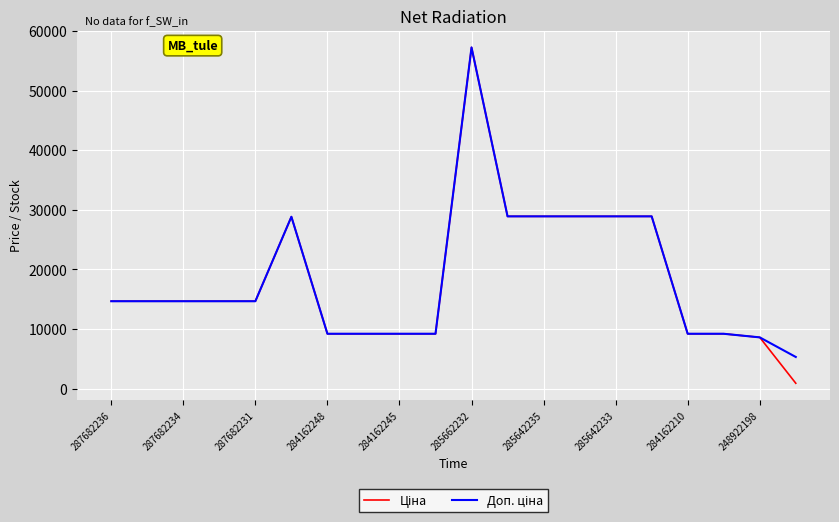

What is the maximum value shown in the chart?

57235.5